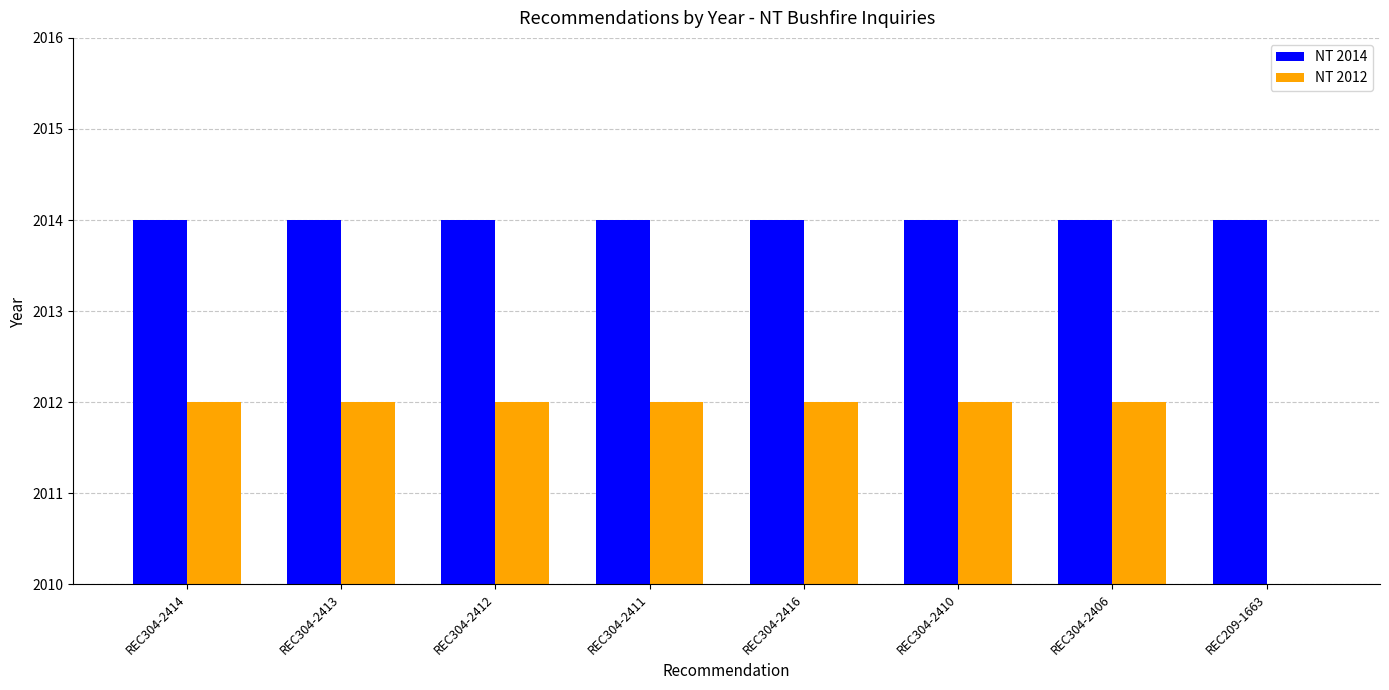

What is the value of the NT 2012 bar at the 3rd from the left?

2012